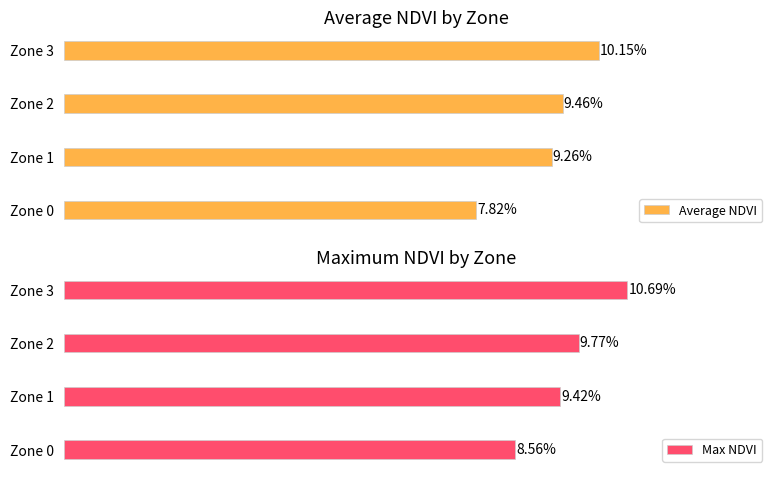

Is it true that Max NDVI equals 0.1 at Zone 0?

False